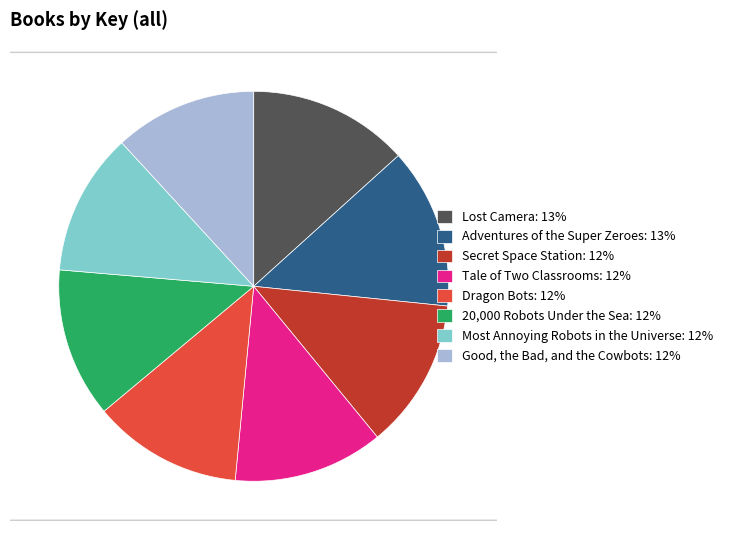

Is the sum of Good, the Bad, and the Cowbots and Secret Space Station greater than half?

No